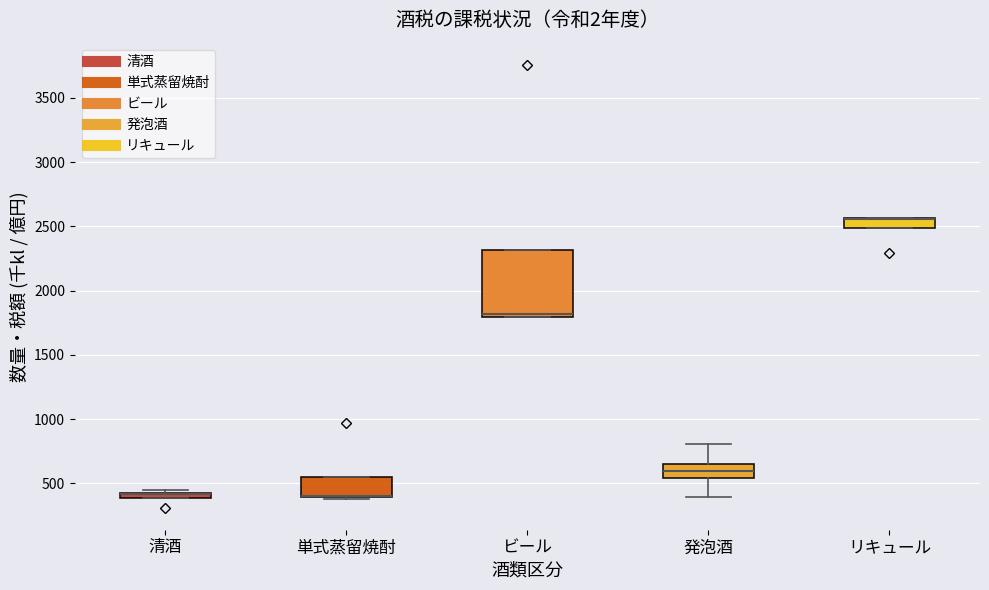

Where is the lower edge of the box for リキュール on the y-axis? The values are not printed on the chart, so give them approximately, as read against the axis.

2500